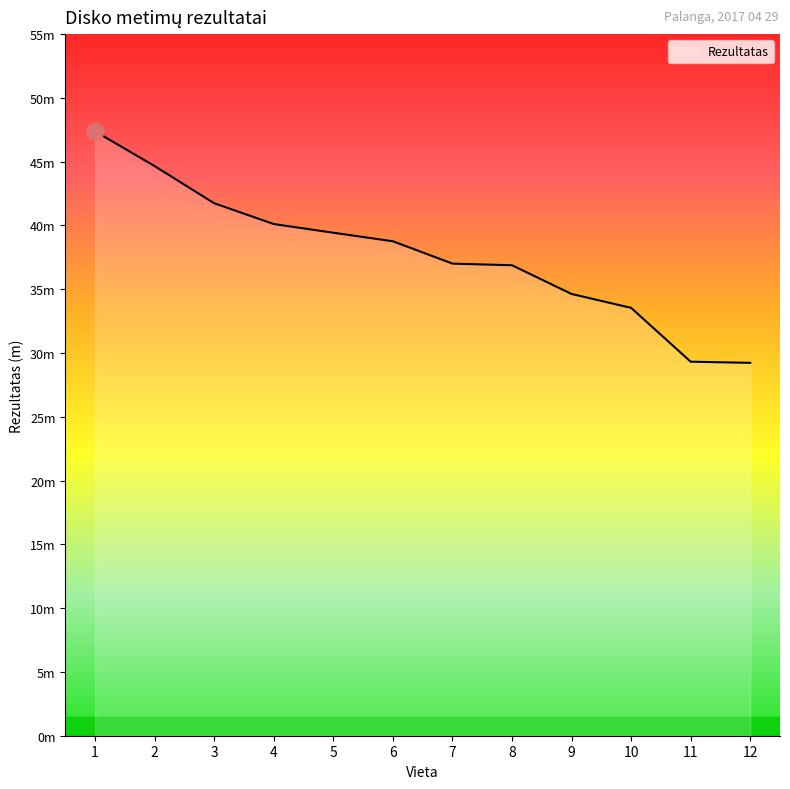

What is the average value?

37.7